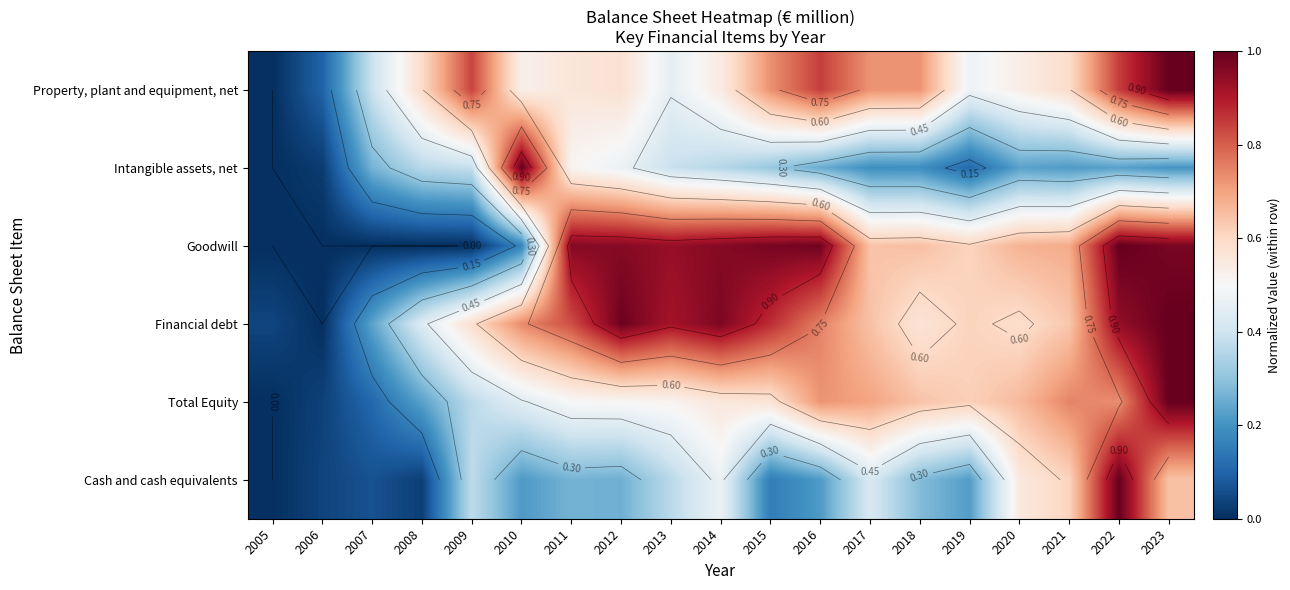

Rank the series at 2006 from lowest to highest value.

Goodwill, Financial debt, Intangible assets, net, Total Equity, Cash and cash equivalents, Property, plant and equipment, net